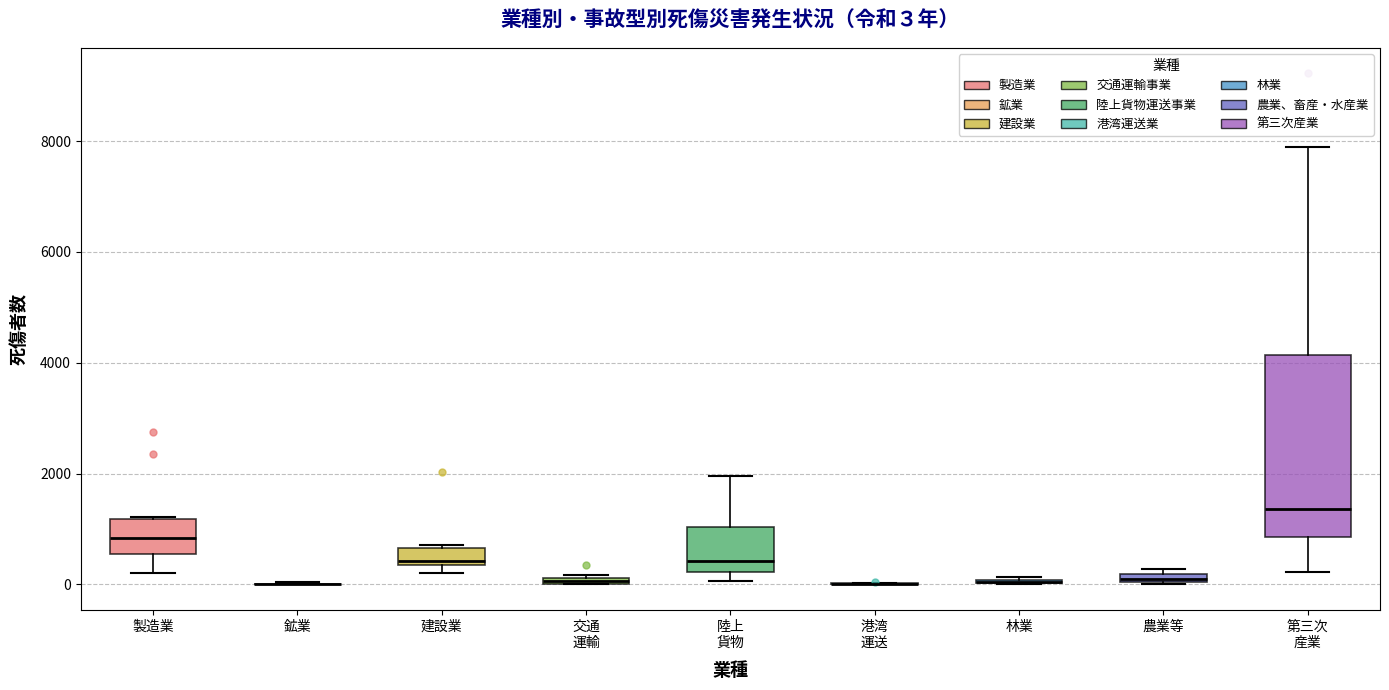

Which box is the tallest, from its lower edge to its upper edge?

第三次 産業